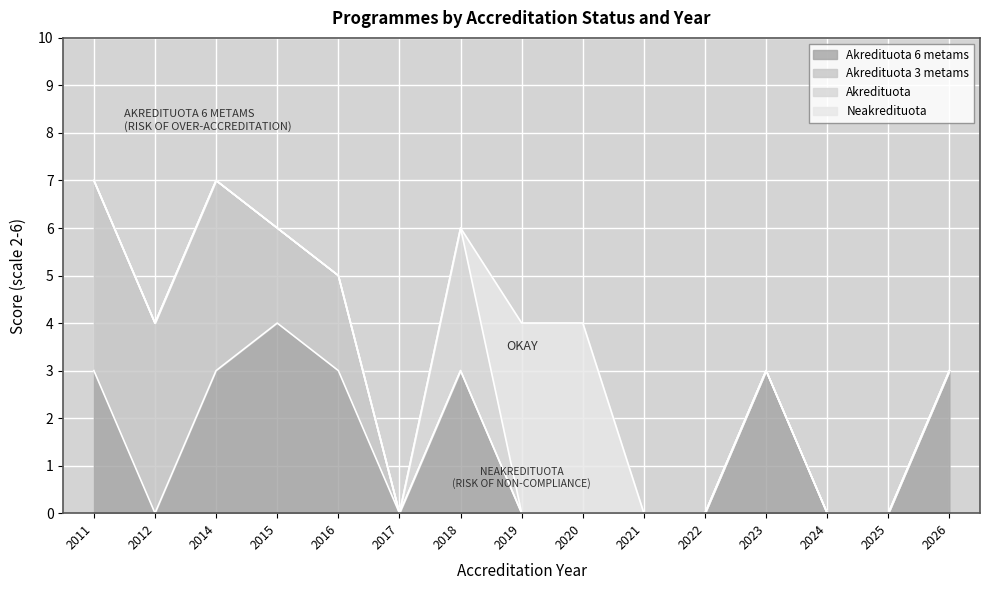

Reading left to right, what are all the values shown in this chart?

Akredituota 6 metams: 3	0	3	4	3	0	3	0	0	0	0	3	0	0	3
Akredituota 3 metams: 4	4	4	2	2	0	0	0	0	0	0	0	0	0	0
Akredituota: 0	0	0	0	0	0	3	0	0	0	0	0	0	0	0
Neakredituota: 0	0	0	0	0	0	0	4	4	0	0	0	0	0	0